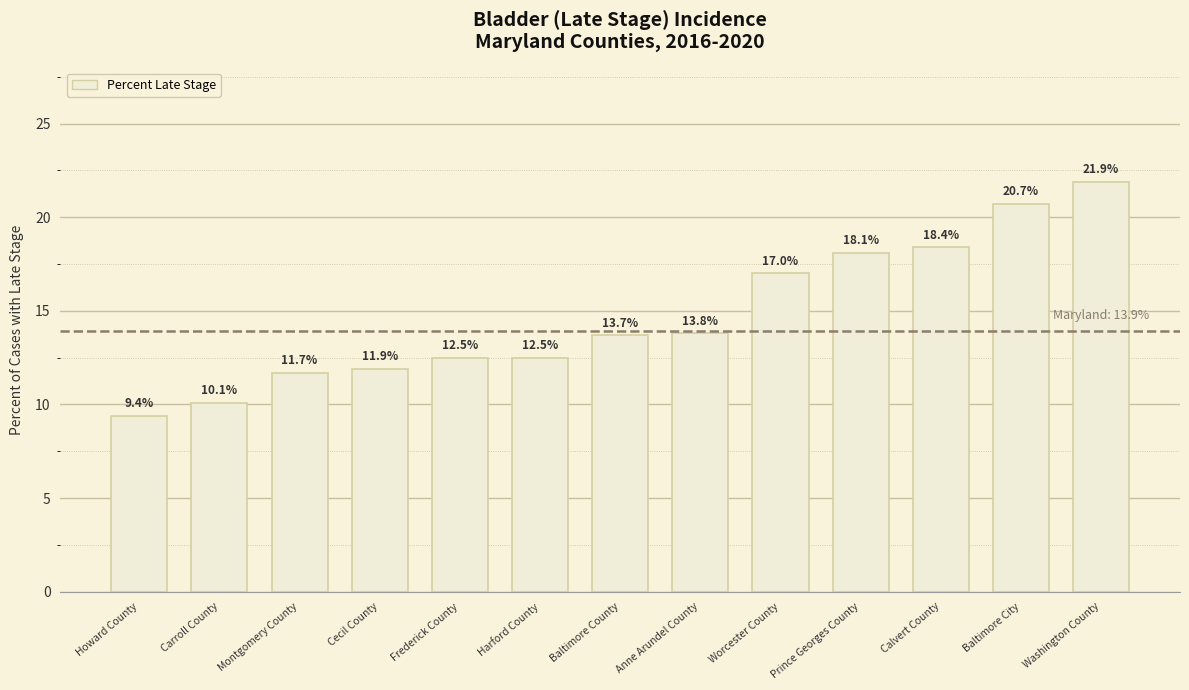

Is it true that the value at Harford County is 4.9?

False